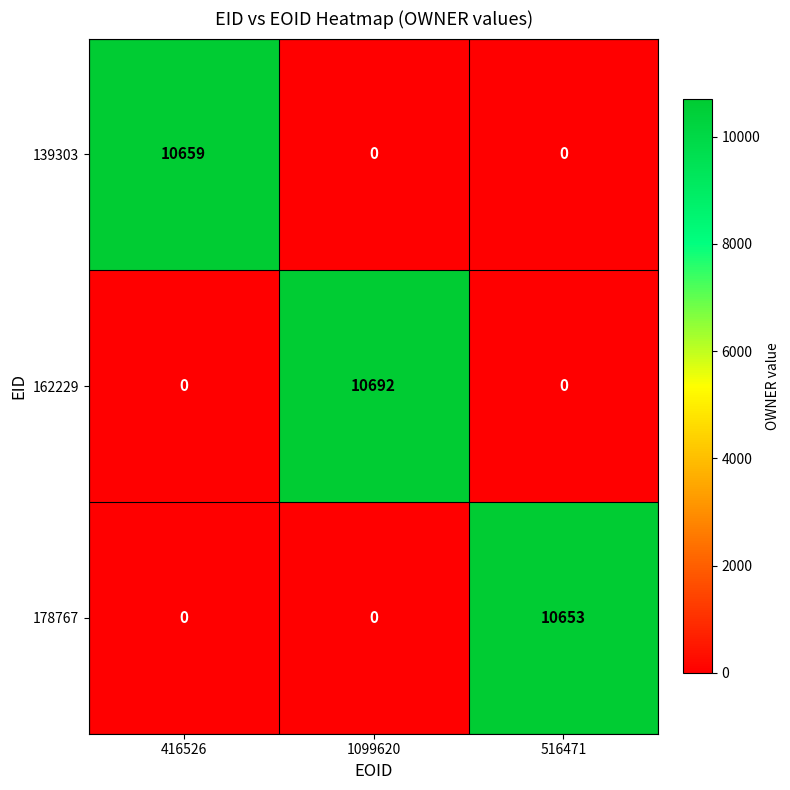

Reading left to right, list all the values displayed in this chart.

139303: 416526=10659	1099620=0	516471=0
162229: 416526=0	1099620=10692	516471=0
178767: 416526=0	1099620=0	516471=10653